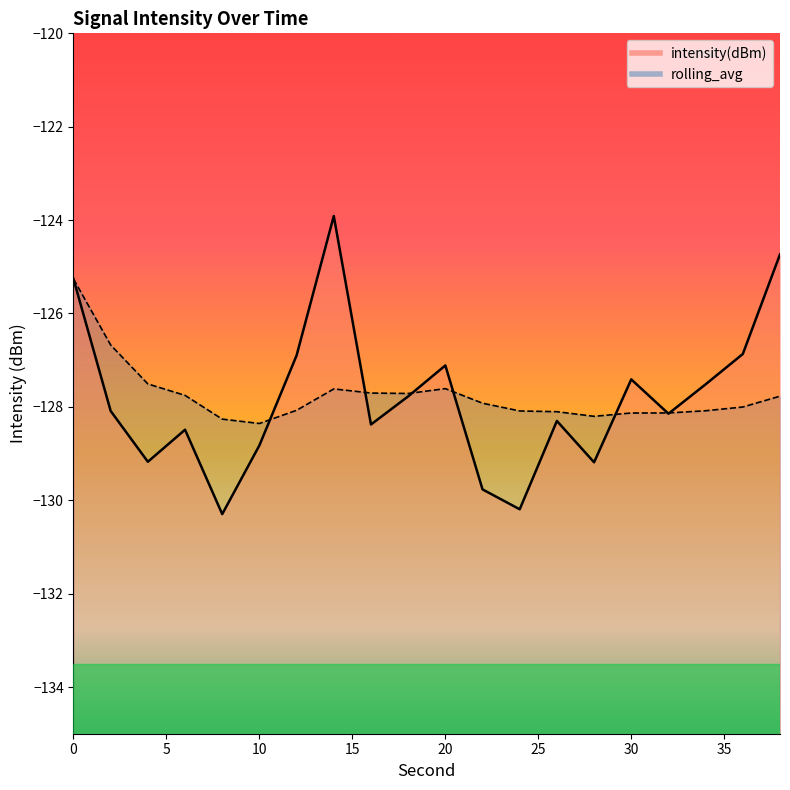

Does the chart display data point markers on the line(s)?

No